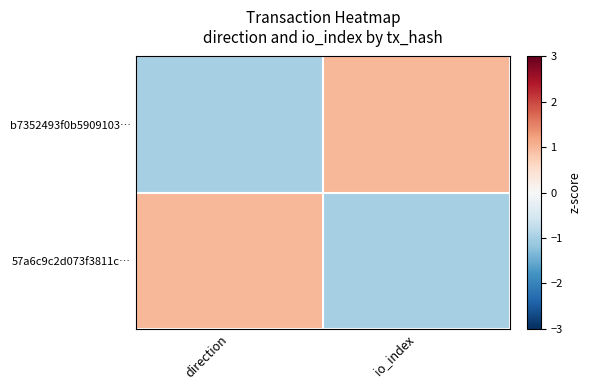

List the series in order of their peak value, highest first.

b7352493f0b5909103…, 57a6c9c2d073f3811c…